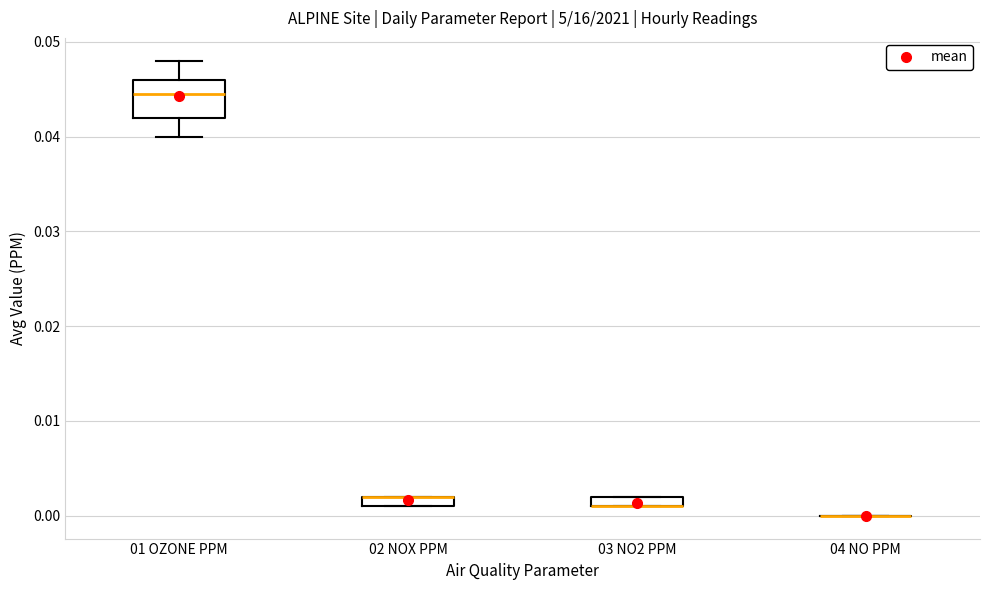

Comparing the boxes themselves (not the whiskers), which one is the tallest?

01 OZONE PPM